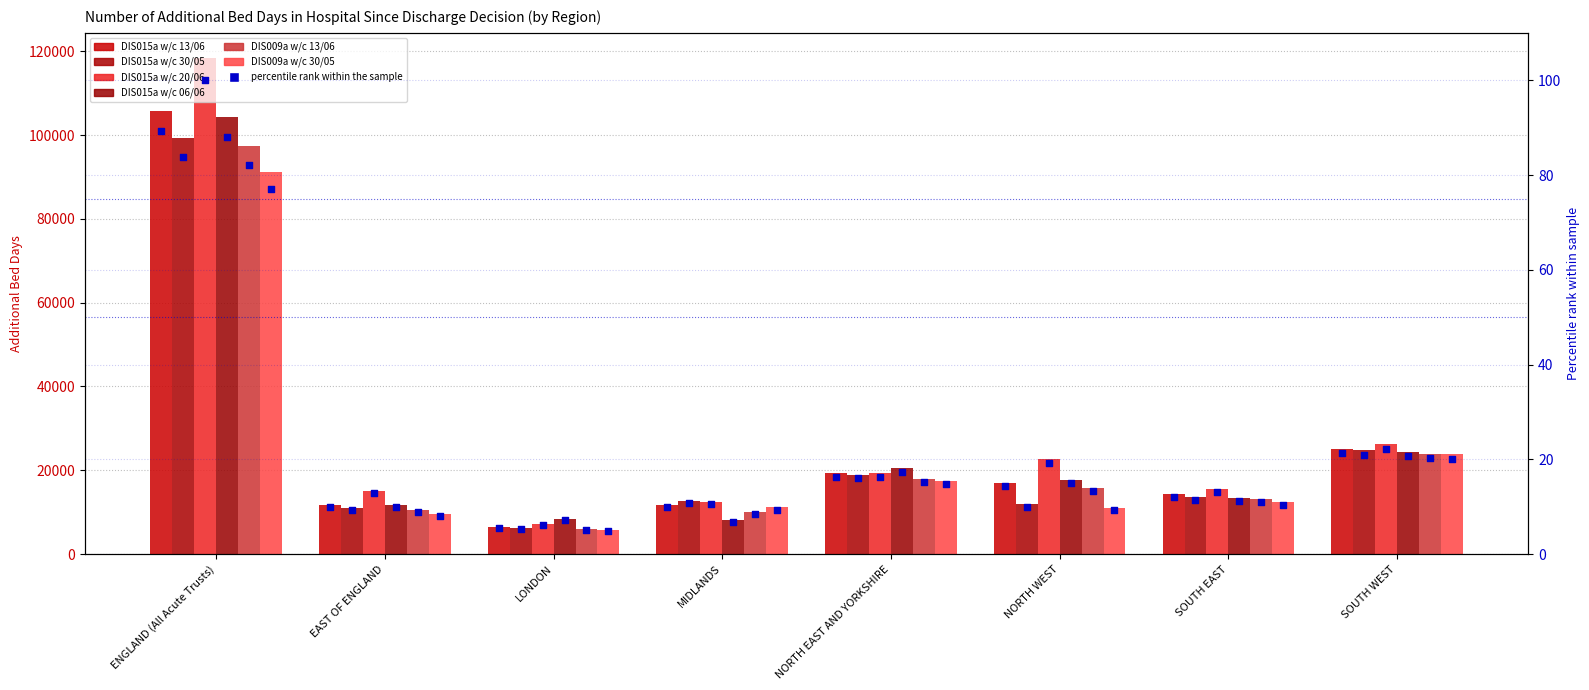

Which series contains the highest Y value?

DIS015a w/c 20/06